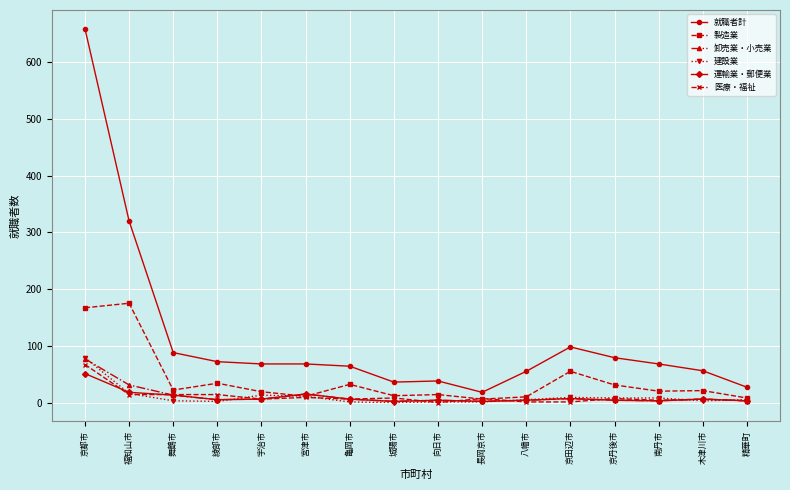

At which category is the sum across all series the highest?

京都市